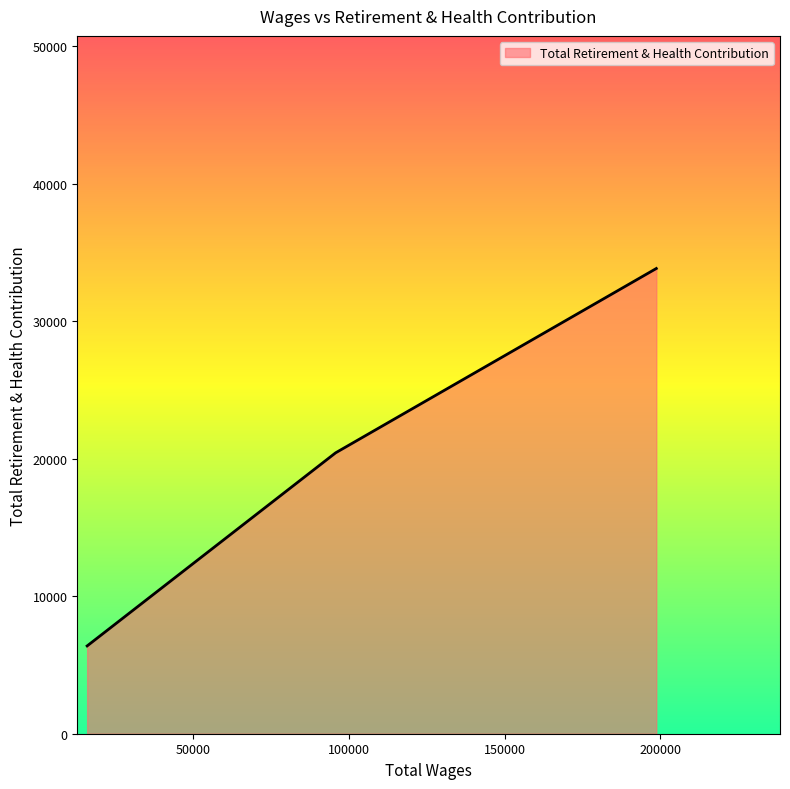

What is the greatest value displayed?

33824